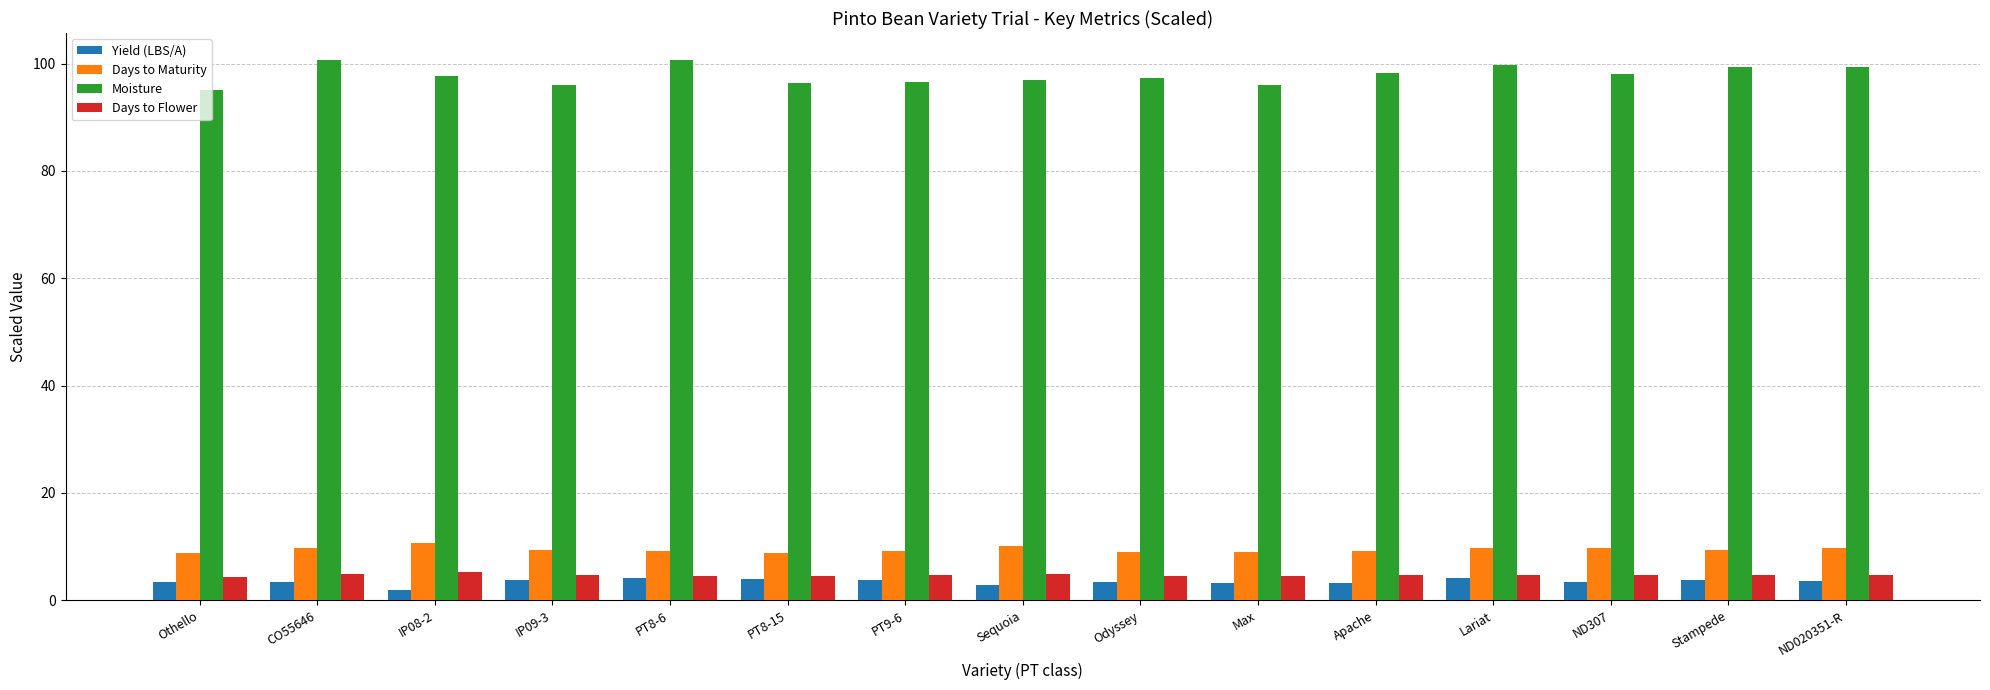

Which series has the largest range (max minus min)?

Moisture